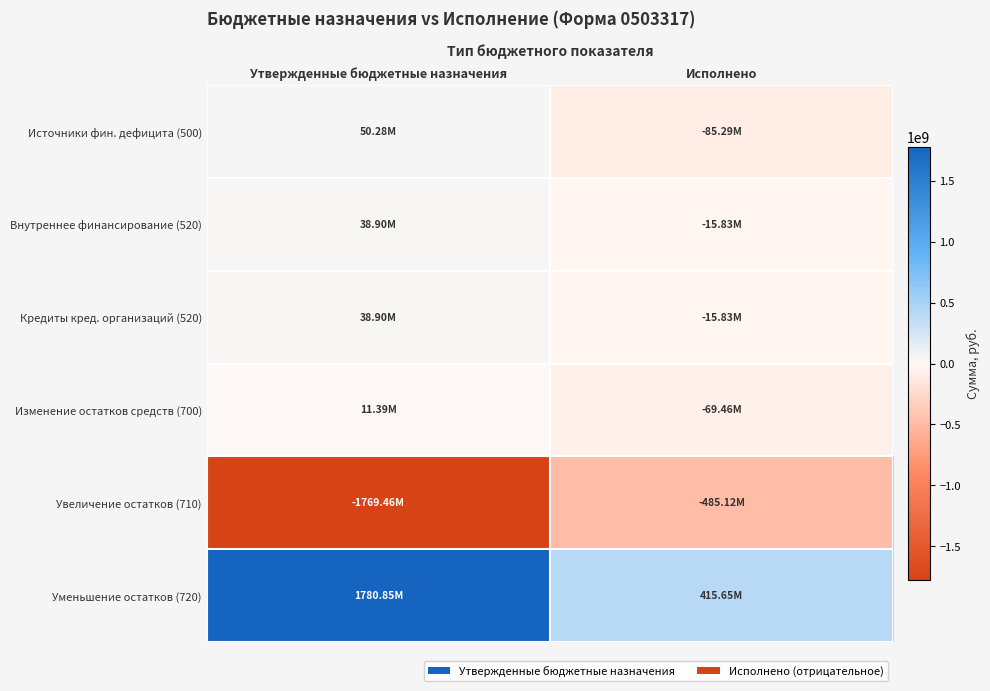

Between Исполнено and Утвержденные бюджетные назначения, which is larger?

Утвержденные бюджетные назначения